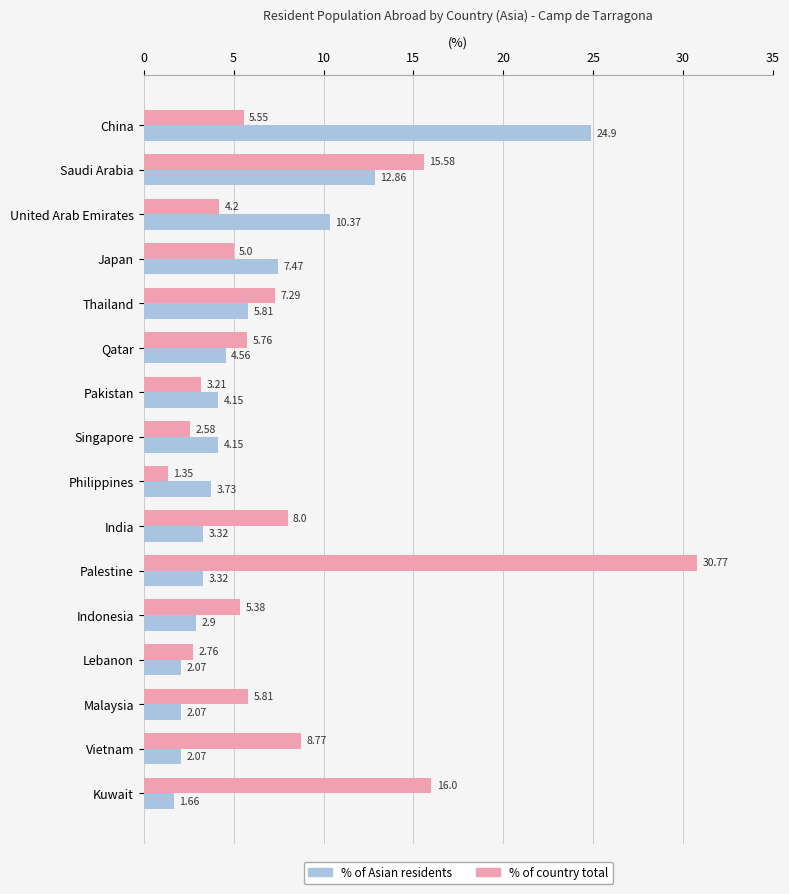

How many data points in % of Asian residents are above 4?

8